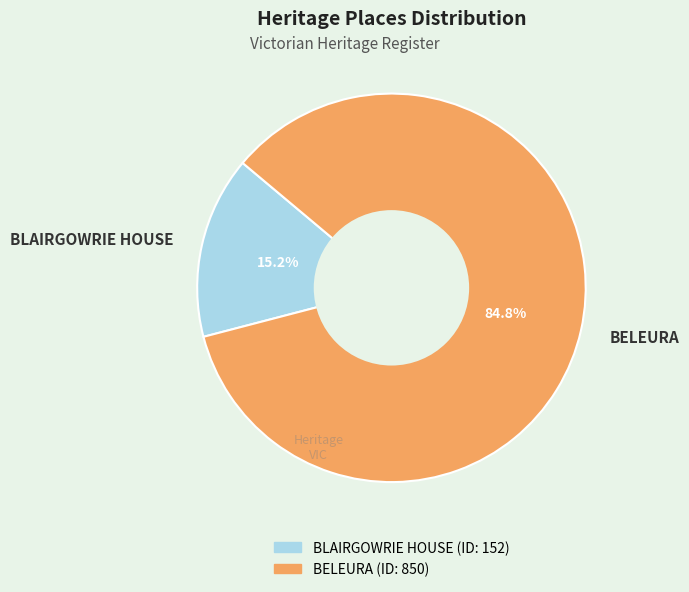

Which category has the biggest portion of the pie?

BELEURA